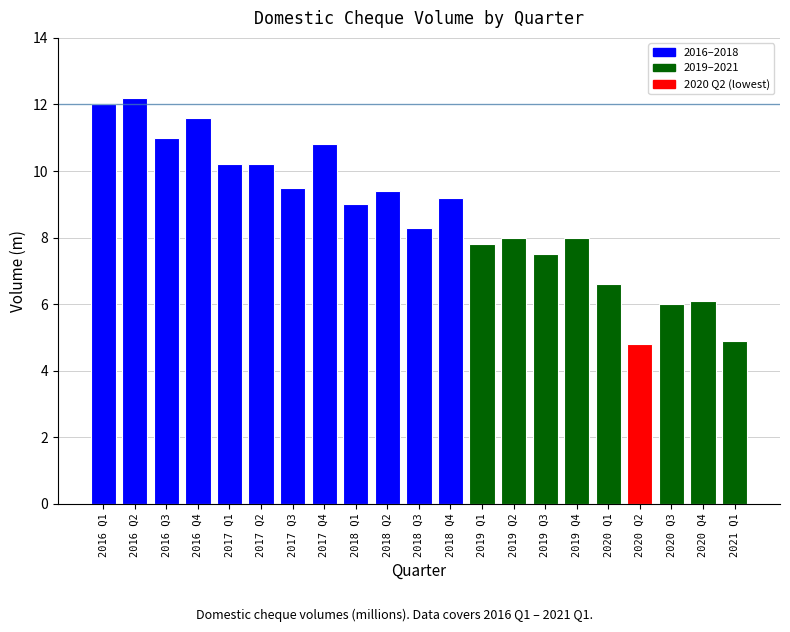

Approximately how many times larger is the value at 2019 Q4 compared to 2020 Q4?

1.3